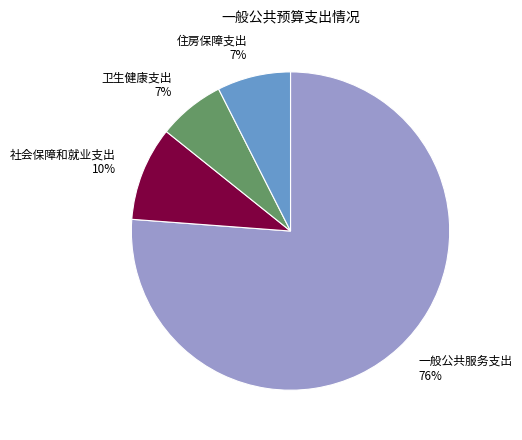

Between 住房保障支出 and 社会保障和就业支出, which is larger?

社会保障和就业支出